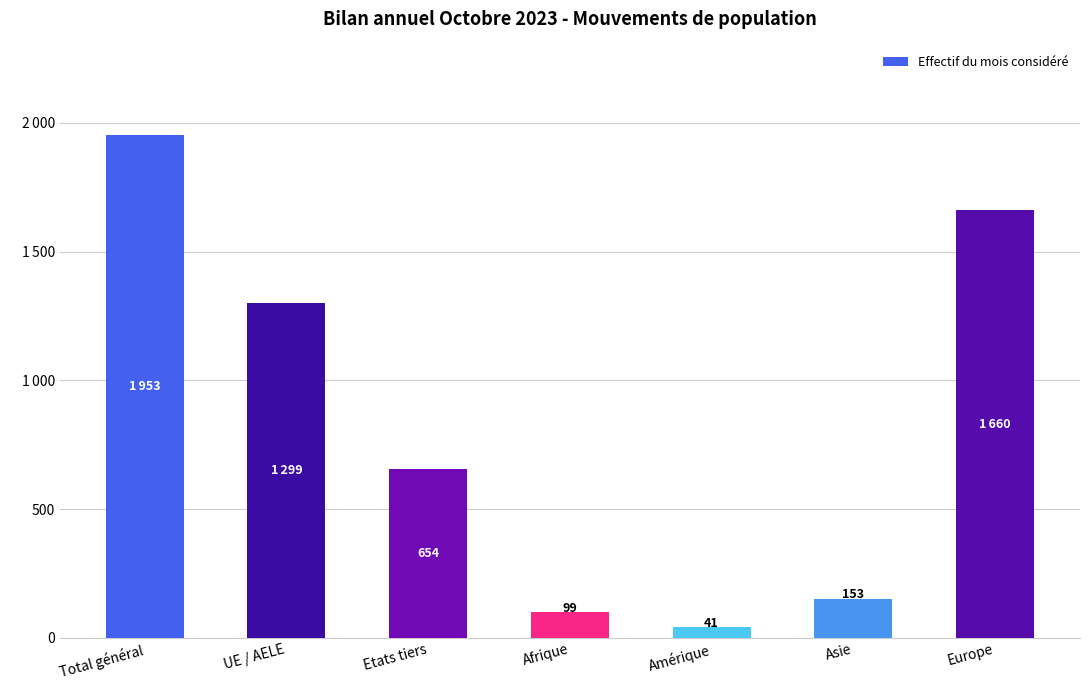

Rank the categories by value from lowest to highest.

Amérique, Afrique, Asie, Etats tiers, UE / AELE, Europe, Total général